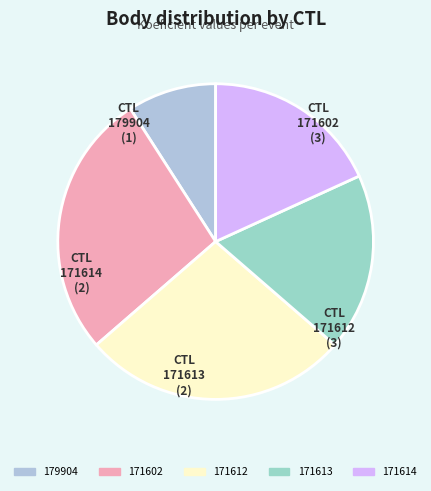

Count the number of slices in the pie.

5